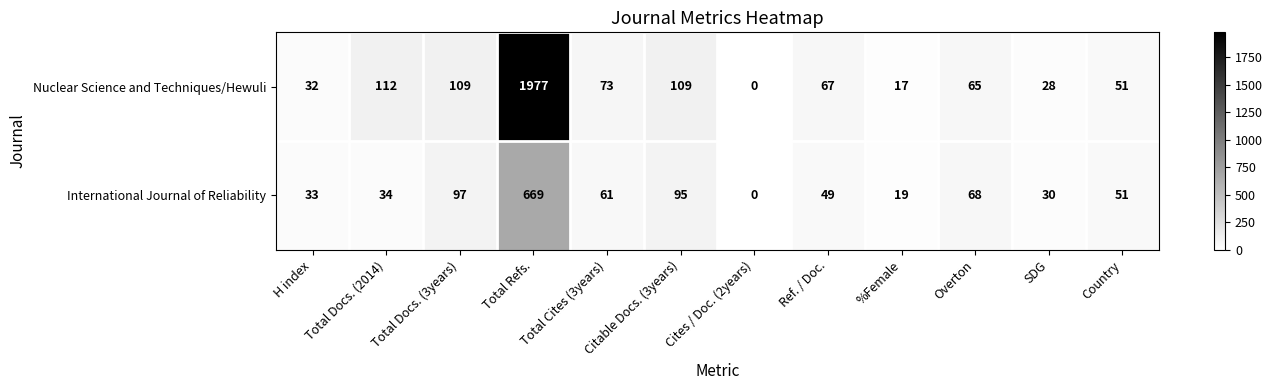

List the series in order of their overall mean, highest first.

Nuclear Science and Techniques/Hewuli, International Journal of Reliability